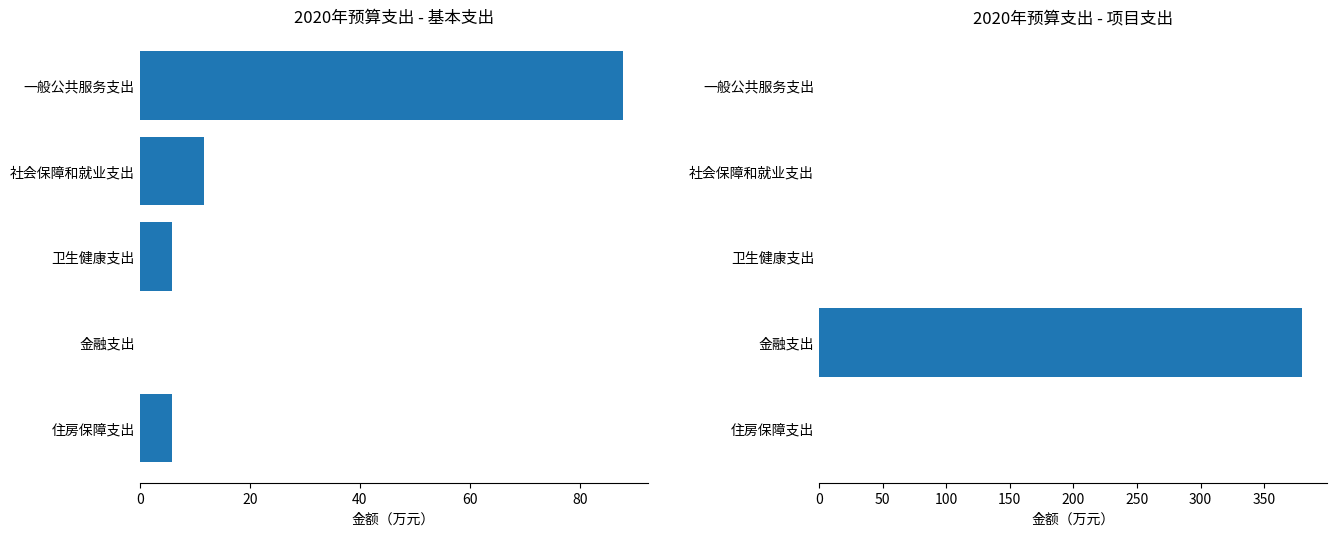

What is the total value across all series at 社会保障和就业支出?

11.8